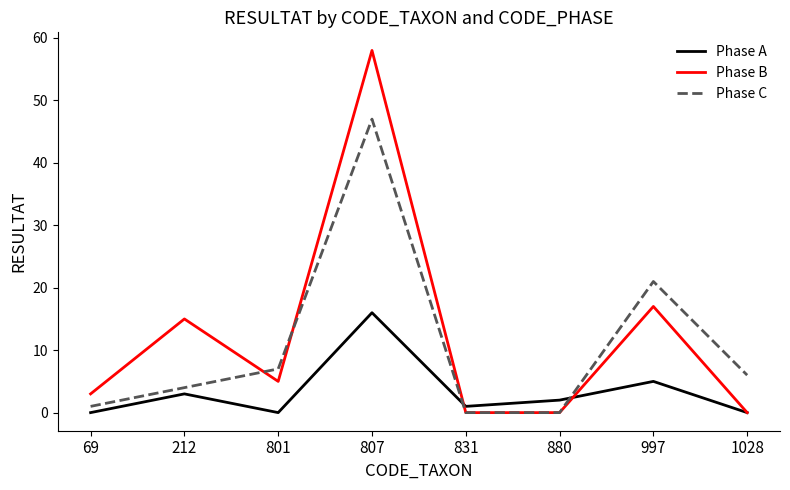

Reading left to right, list all the values displayed in this chart.

Phase A: 0	3	0	16	1	2	5	0
Phase B: 3	15	5	58	0	0	17	0
Phase C: 1	4	7	47	0	0	21	6